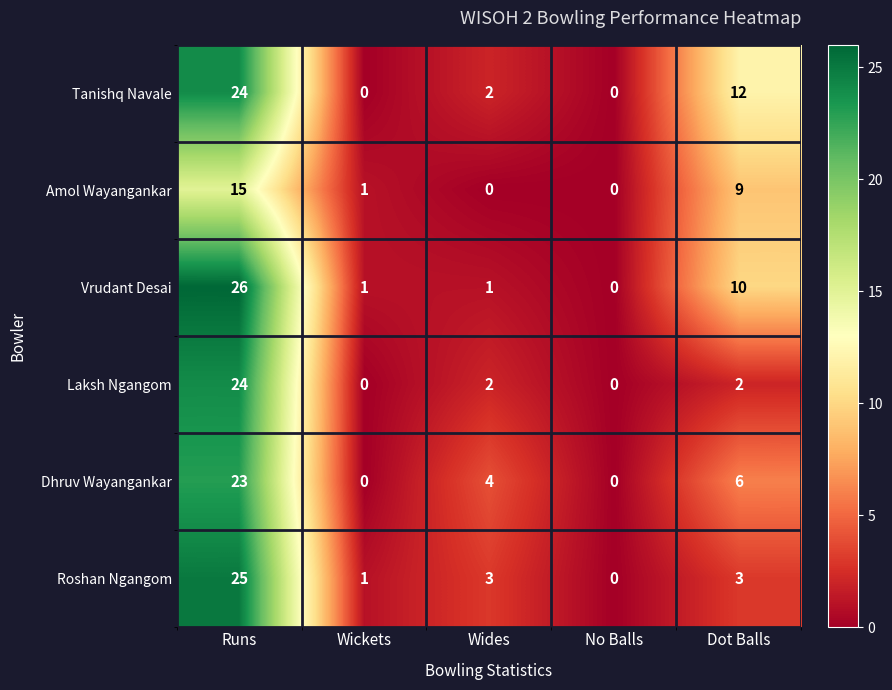

At which category is the sum across all series the highest?

Runs